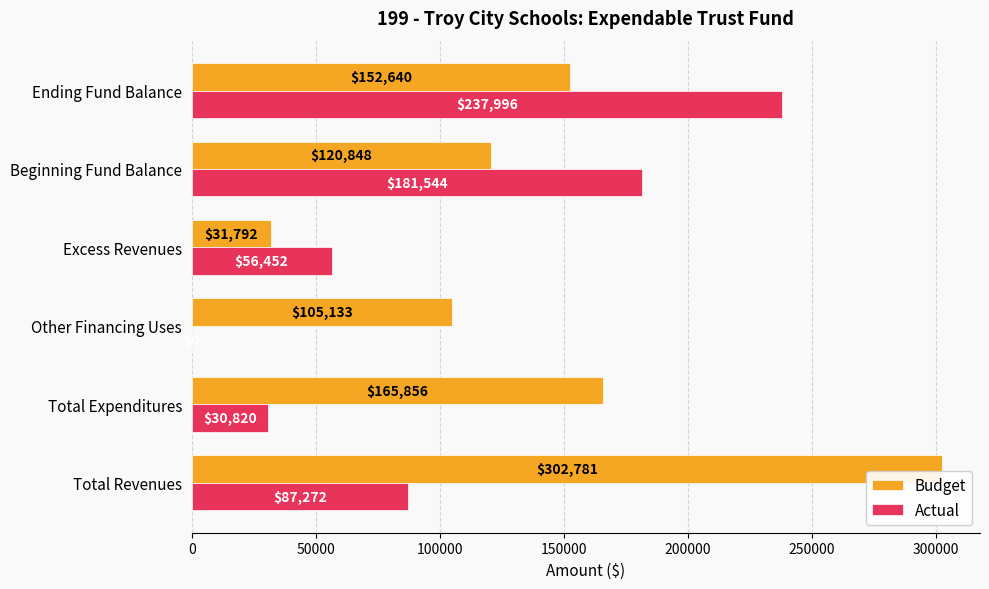

Which series has the largest total across all categories?

Budget